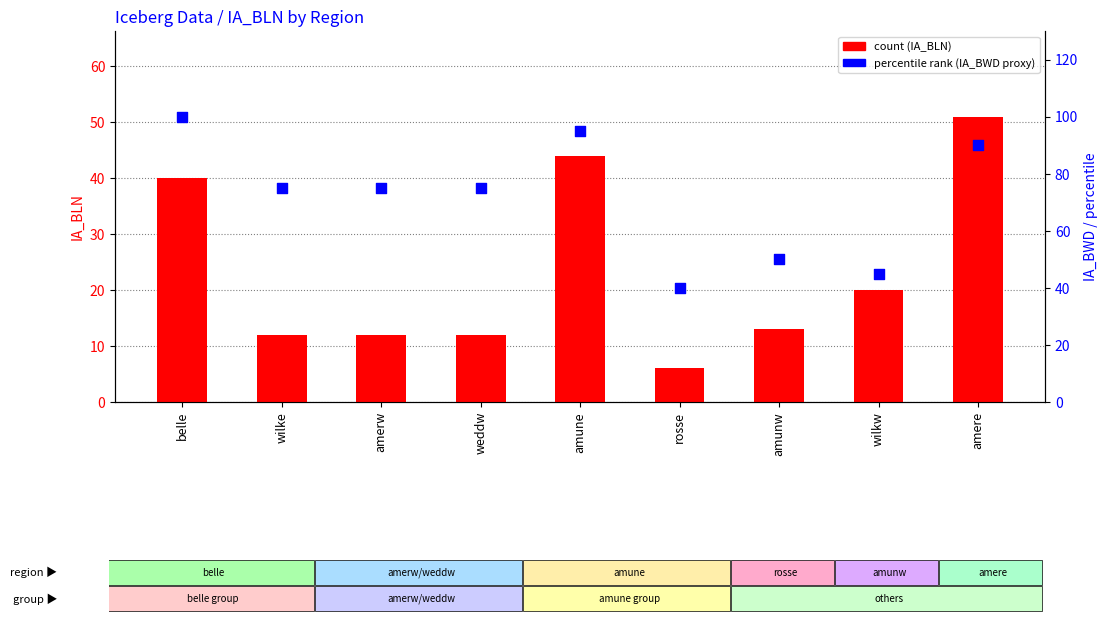

Which series contains the lowest Y value?

IA_BLN (count)